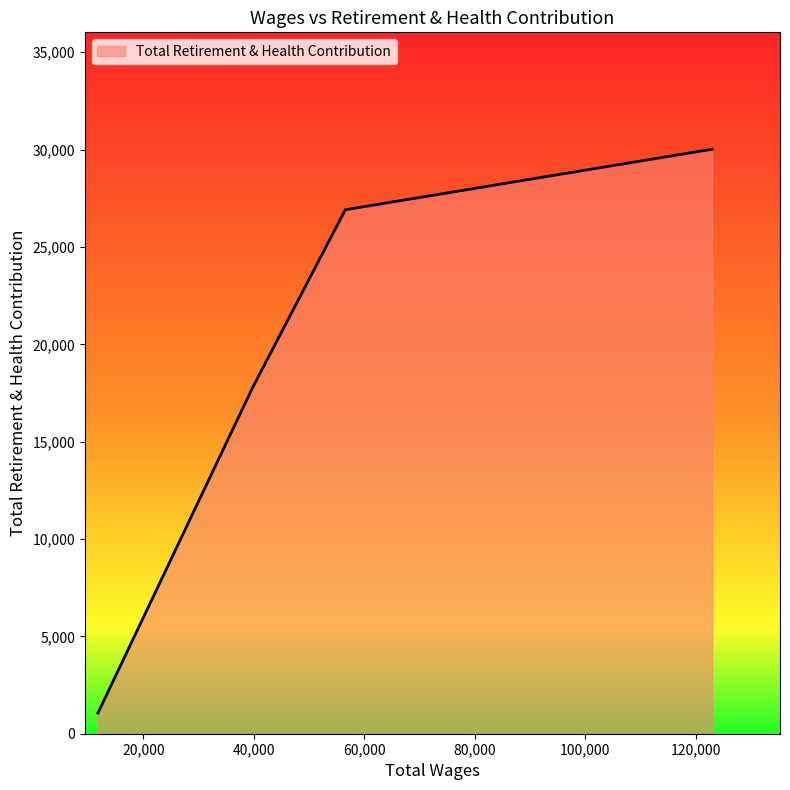

What is the greatest value displayed?

30019